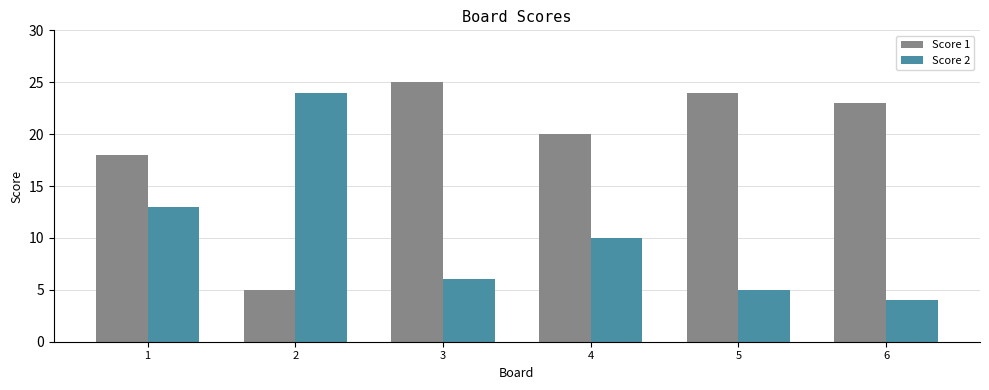

Reading left to right, transcribe all the data shown in this chart.

Score 1: 18	5	25	20	24	23
Score 2: 13	24	6	10	5	4